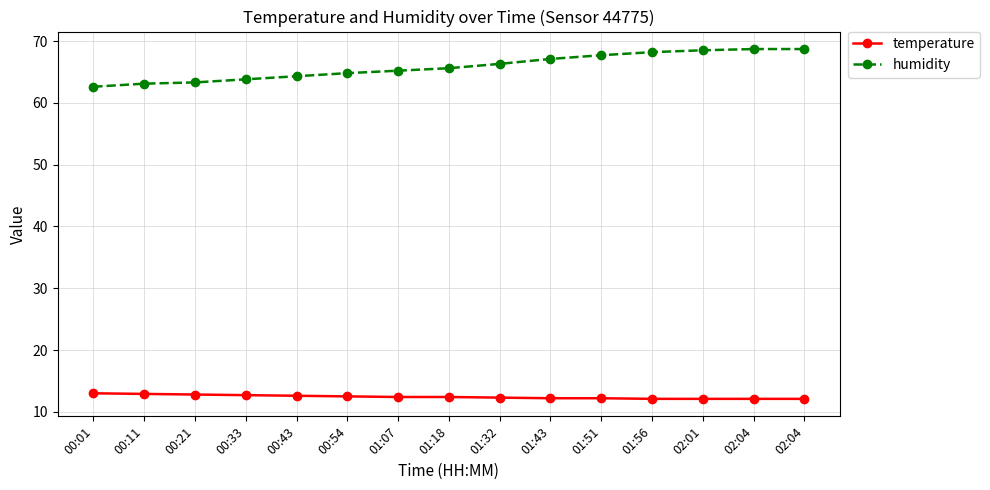

Does the chart have visible grid lines?

Yes